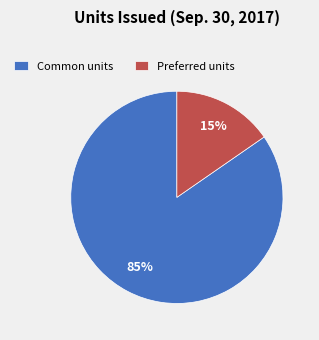

Do Common units and Preferred units together represent more than half of the pie?

Yes